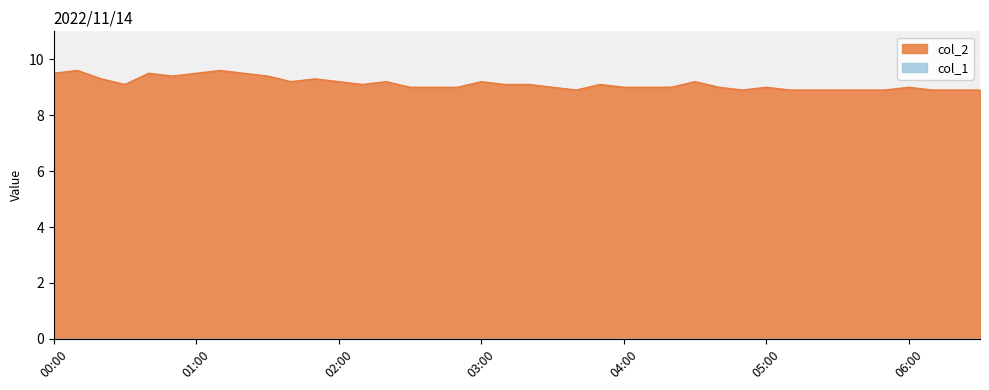

How many lines are shown in the chart?

2